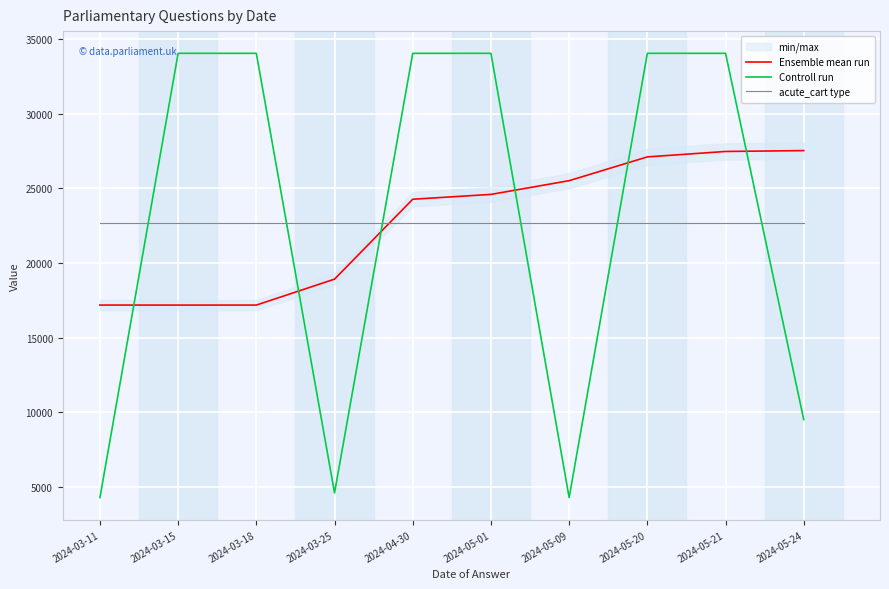

Which series changed the most between 2024-04-30 and 2024-05-09?

Controll run